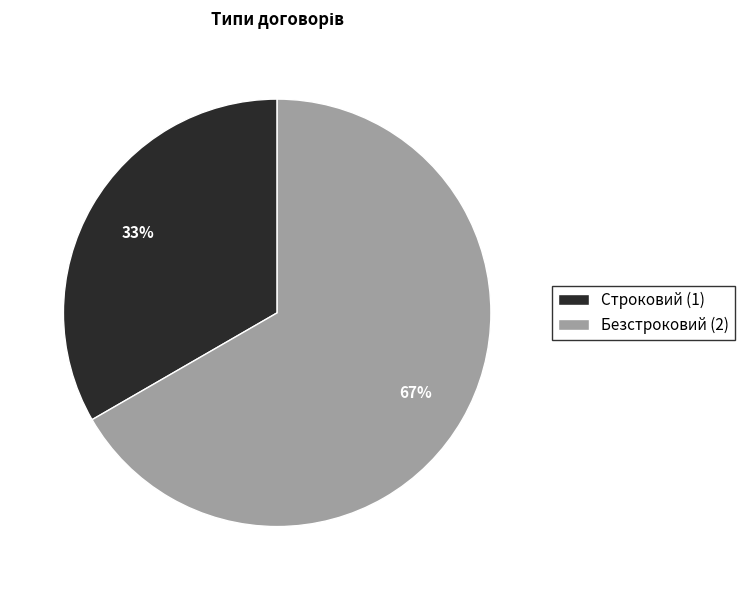

What percentage is the Строковий slice, to the nearest percent?

33%